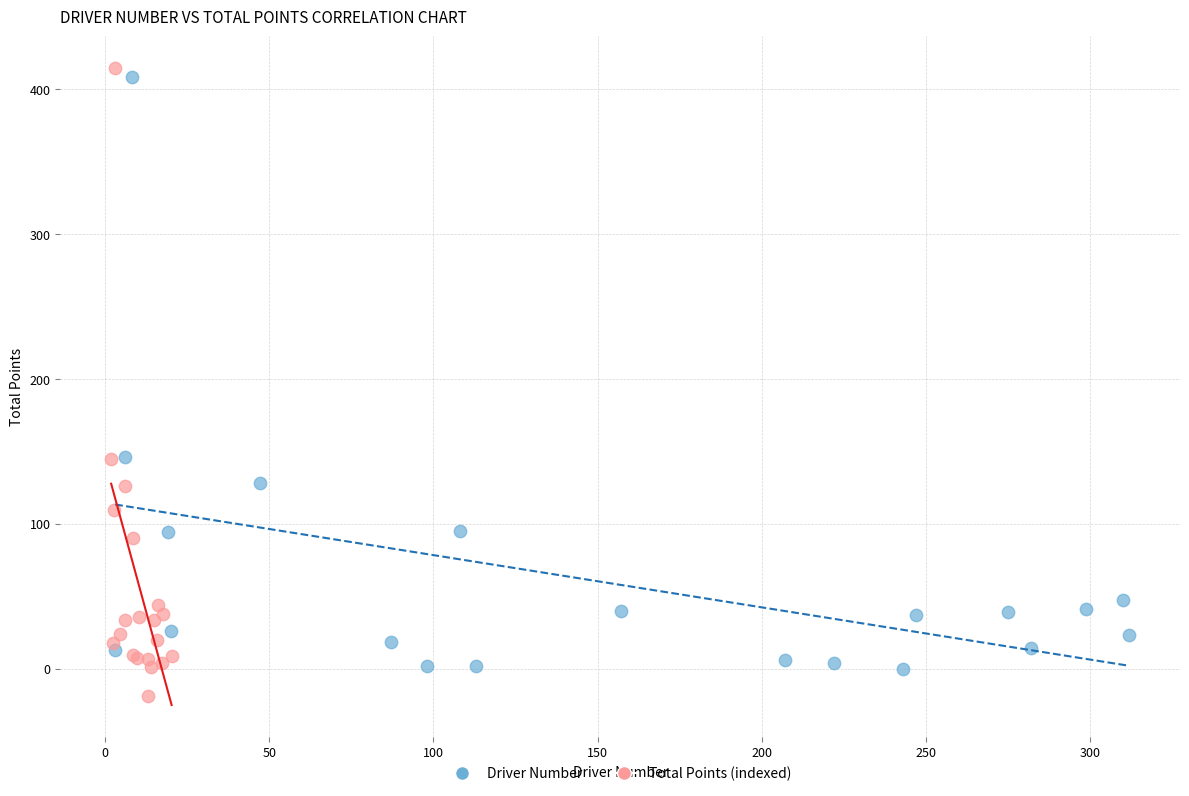

Which series reaches the maximum Y coordinate?

Total Points (indexed)